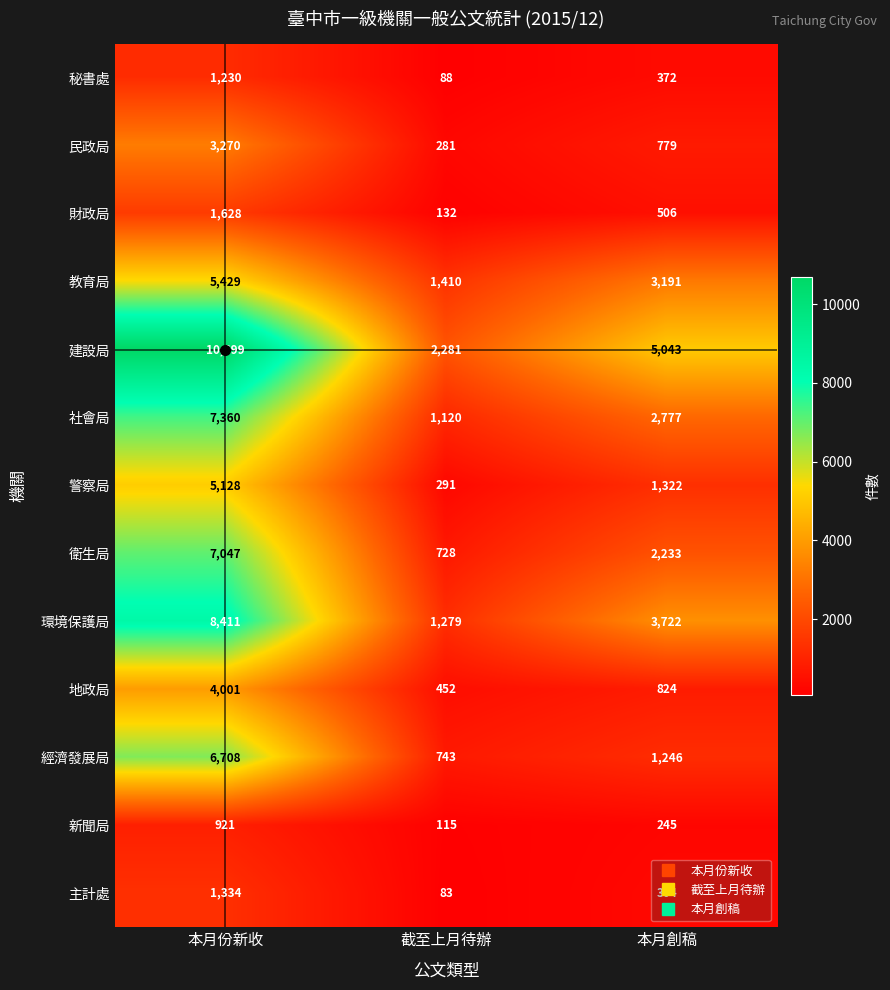

Which series changed the most between 截至上月待辦 and 本月創稿?

建設局